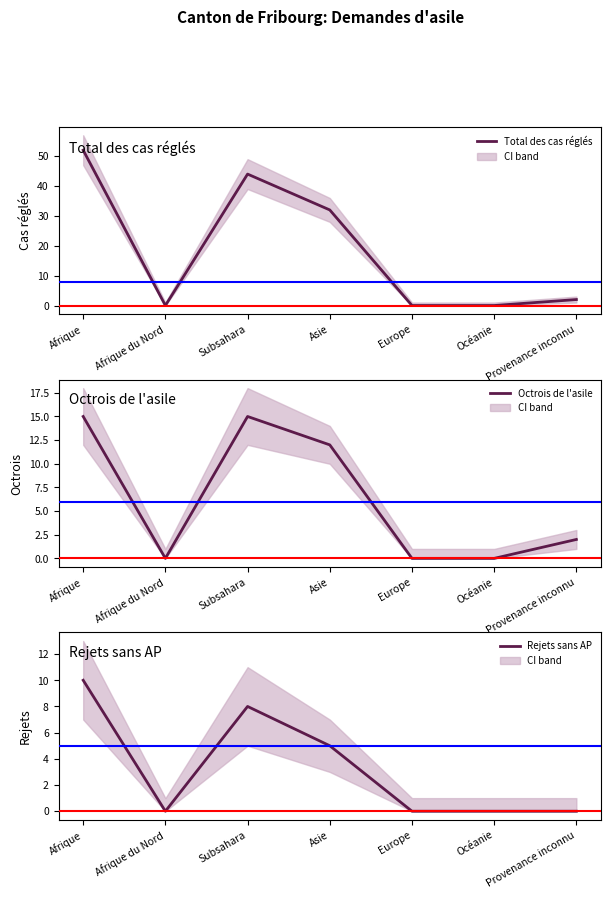

The Rejets sans AP series shows 10 at Afrique. True or false?

True